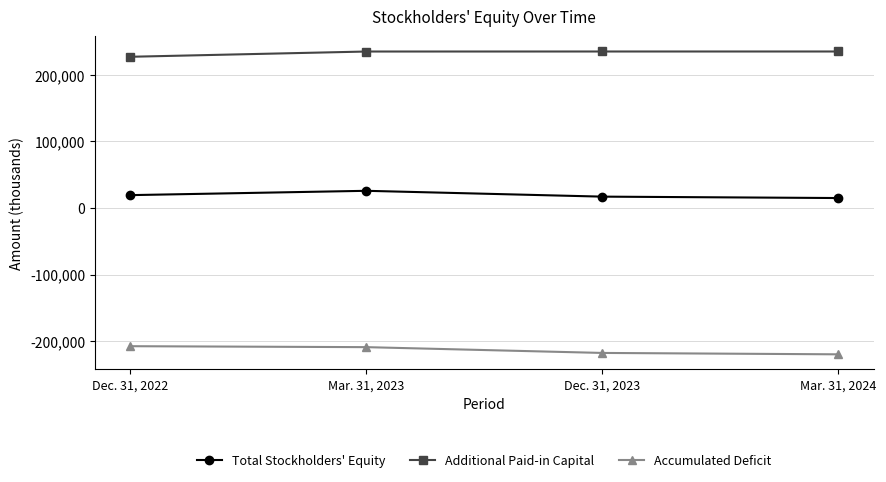

Which series has the largest total across all categories?

Additional Paid-in Capital